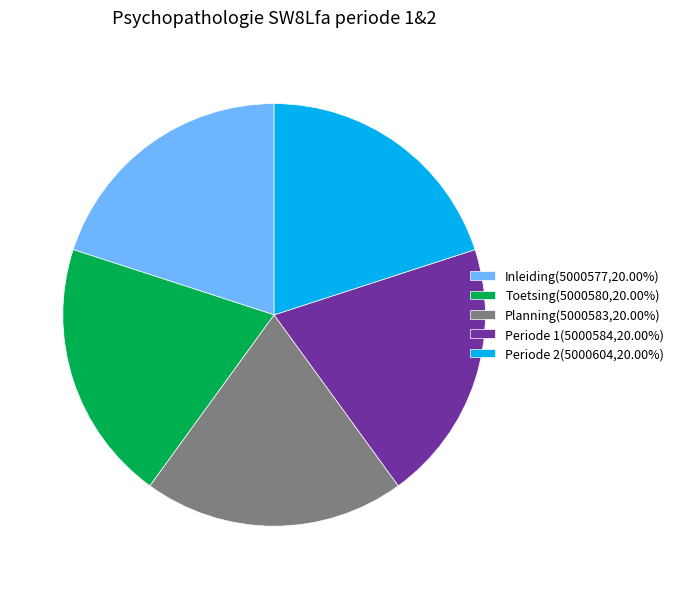

Does Inleiding account for over 50% of the chart?

No